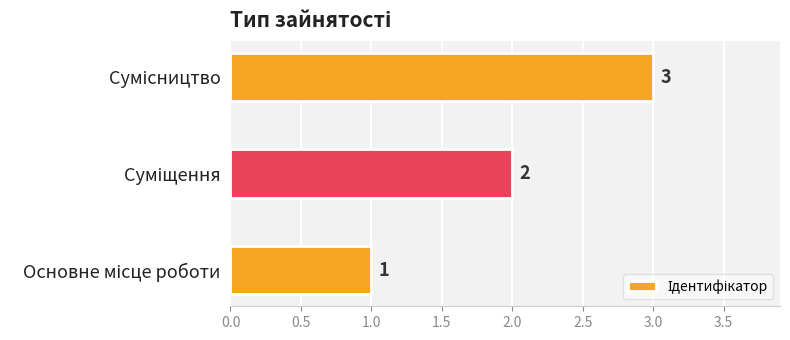

How many values are between 1 and 3?

3